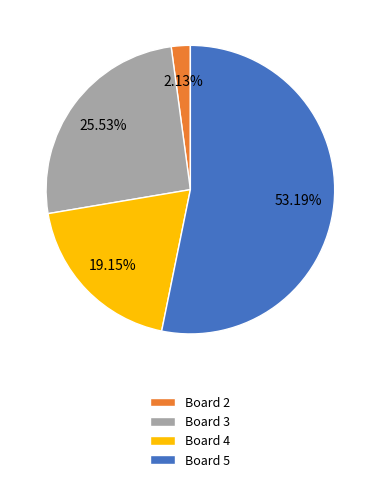

Rank the categories by value from highest to lowest.

Board 5, Board 3, Board 4, Board 2